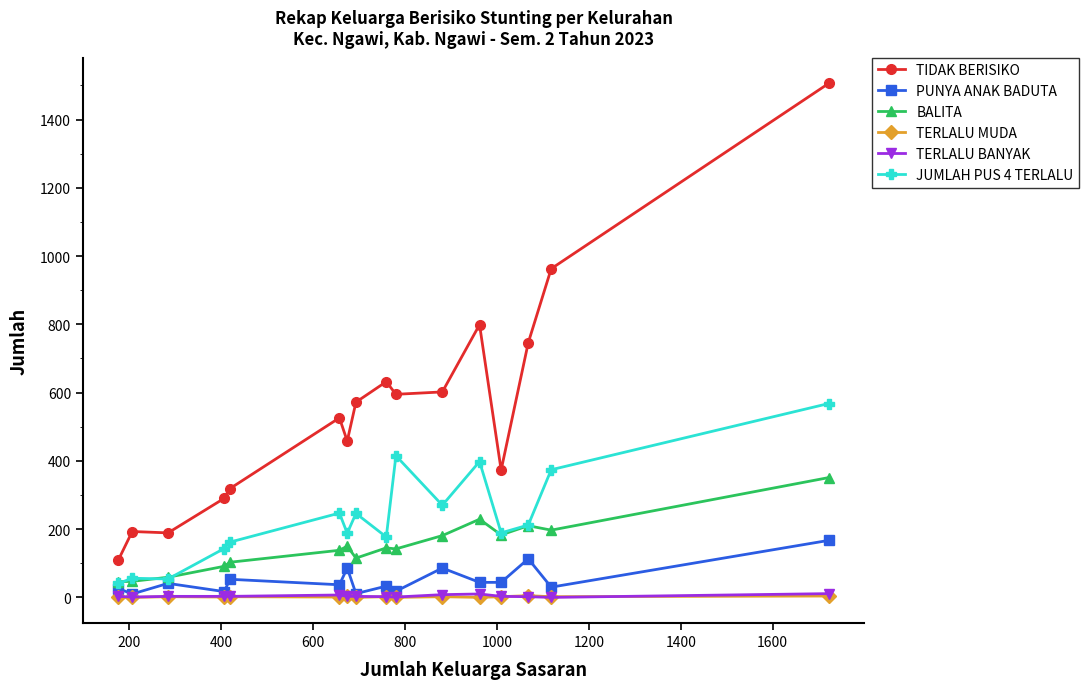

What is the greatest value displayed?

1506